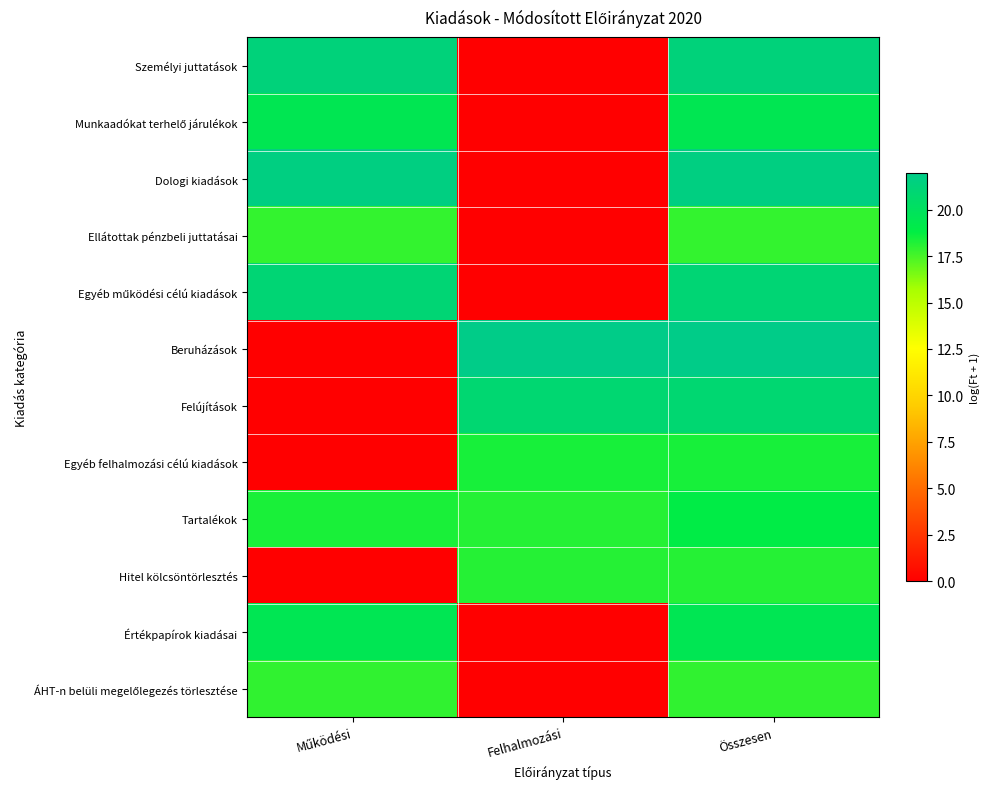

Which series has the largest total across all categories?

Tartalékok